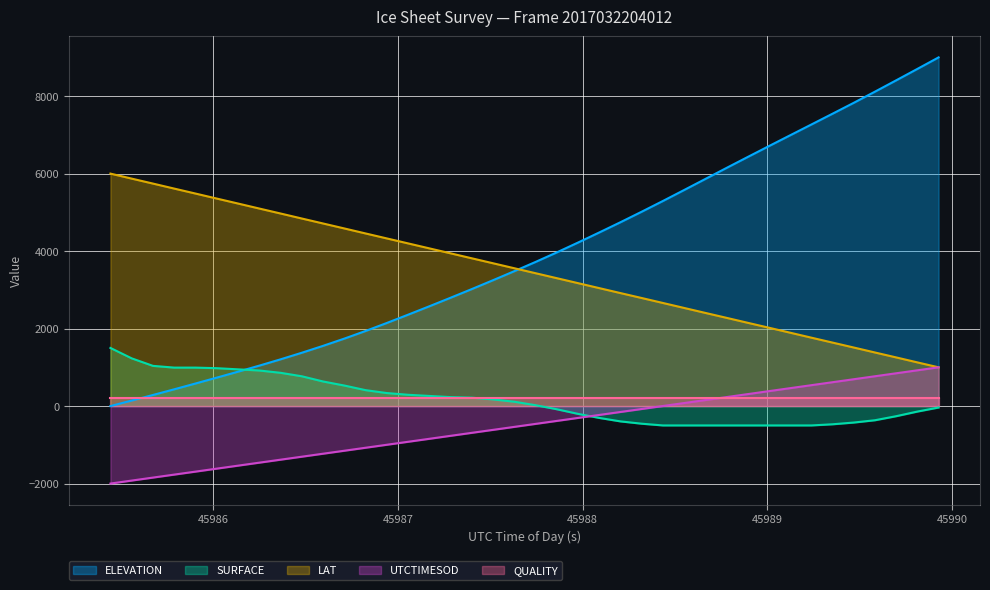

What is the smallest value displayed?

-2000.0